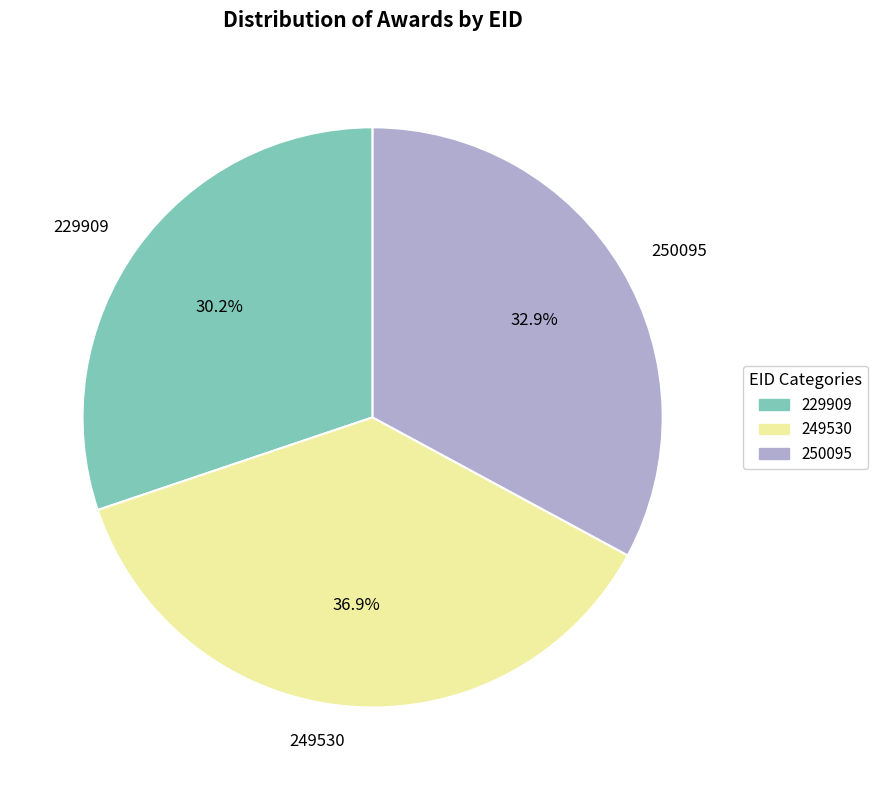

What portion of the pie excludes 250095?

67.1%